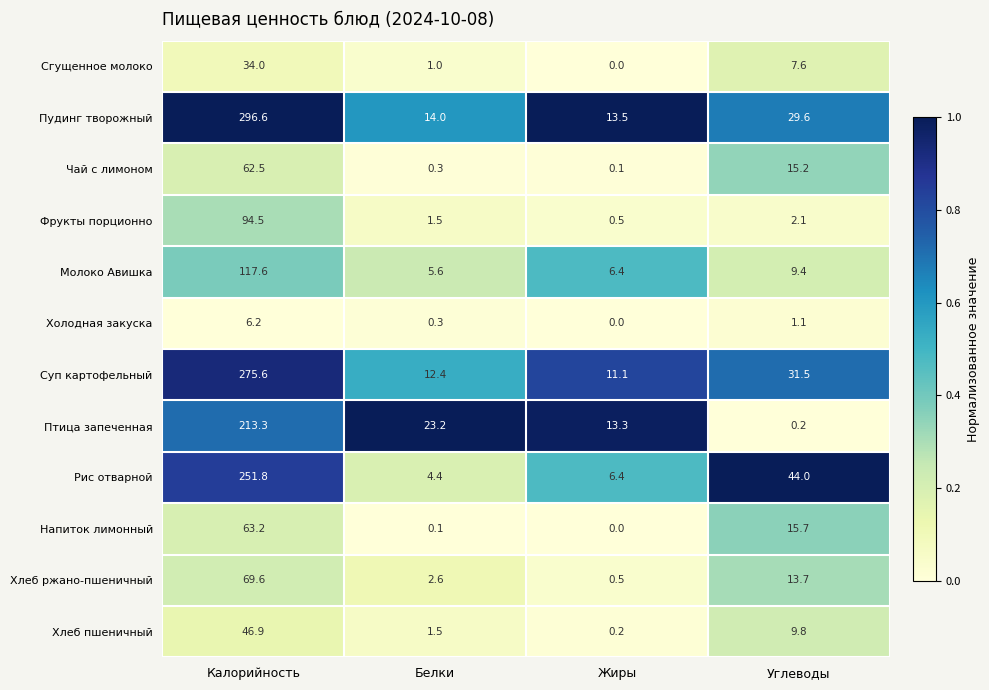

At which category does the chart reach its peak across all series?

Калорийность